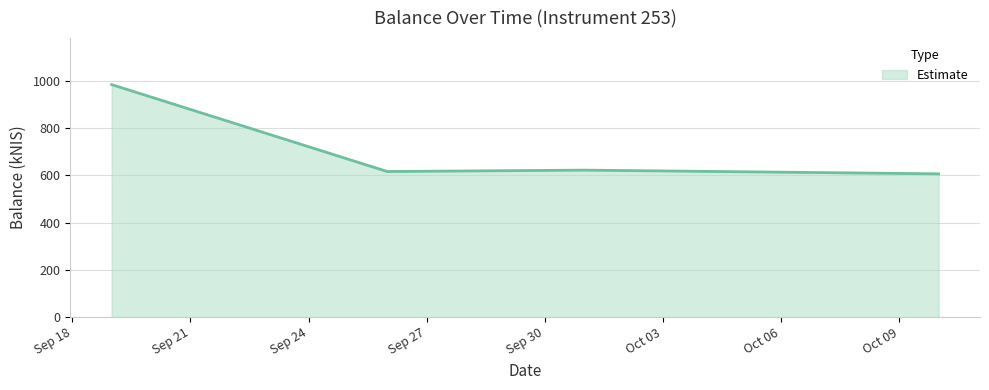

What is the minimum value shown in the chart?

605.9